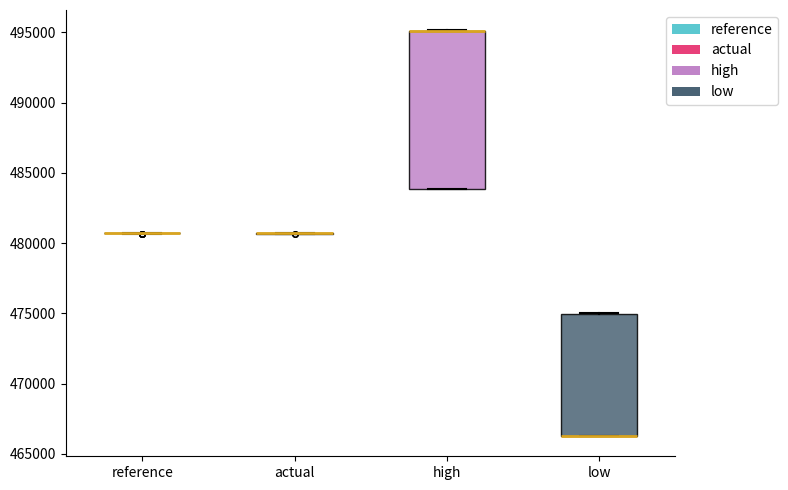

Reading left to right, read every box against the y-axis: the position of its median line, the range the box covers, and the ends of its whiskers. The values are not printed on the chart, so give them approximately, as read against the axis.

reference: box collapsed to a line at 480500, whiskers 480500 to 480500
actual: box collapsed to a line at 480500, whiskers 480500 to 480500
high: median 495000 (drawn on the box's upper edge), box 484000 to 495000, whiskers 484000 to 495000
low: median 466500 (drawn on the box's lower edge), box 466500 to 475000, whiskers 466500 to 475000